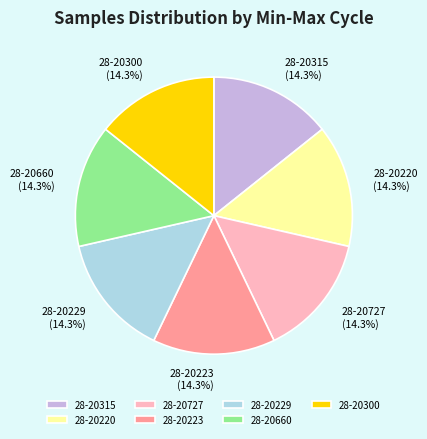

What portion of the pie excludes 28-20229?

85.7%